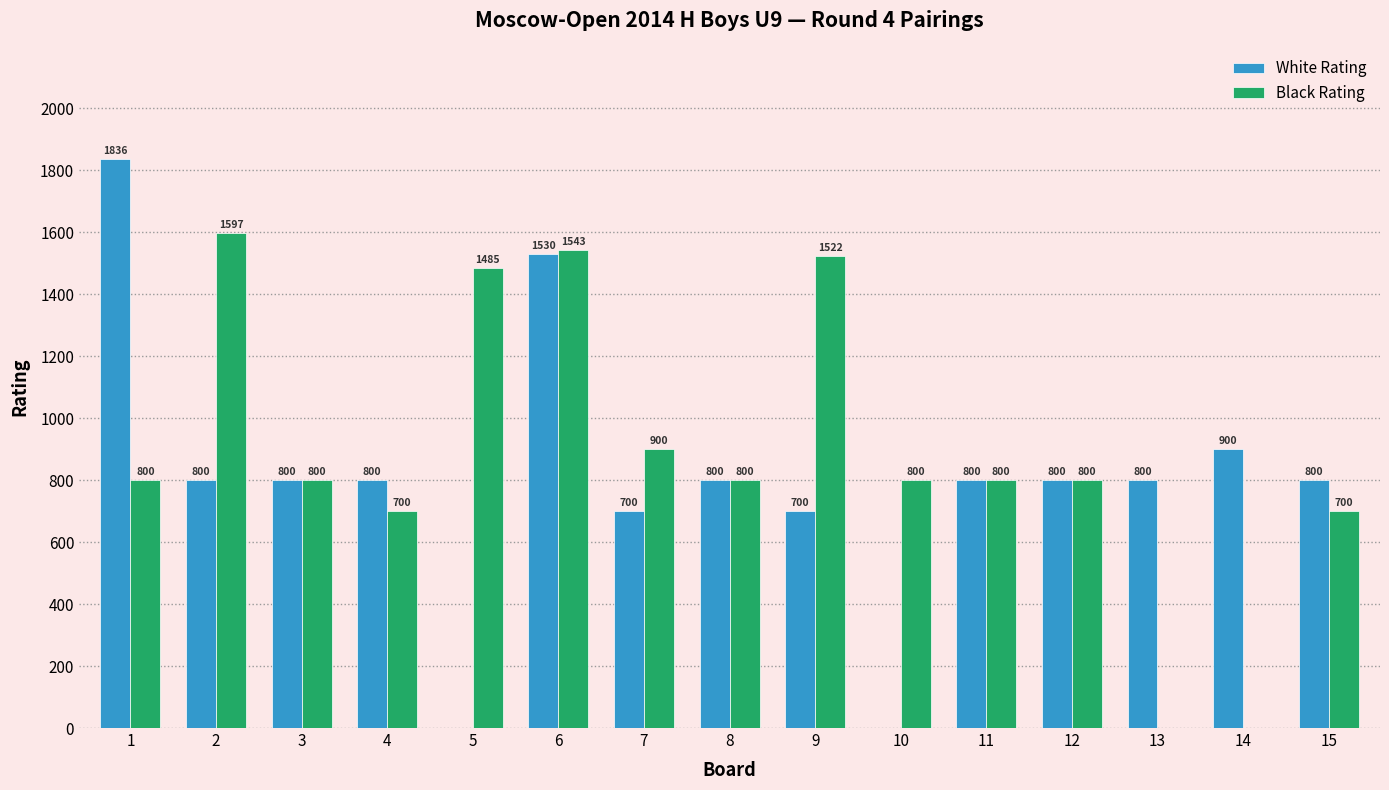

What is the sum of all Black Rating values?

13247